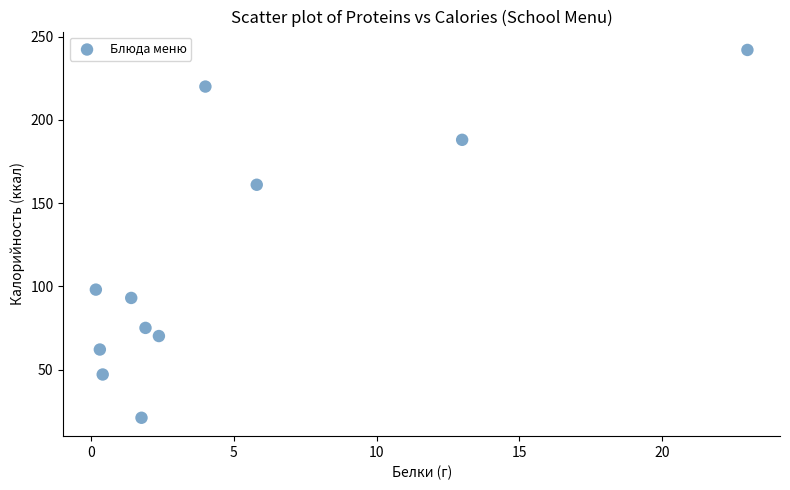

What Y value in the scatter plot is closest to 131?

161.0